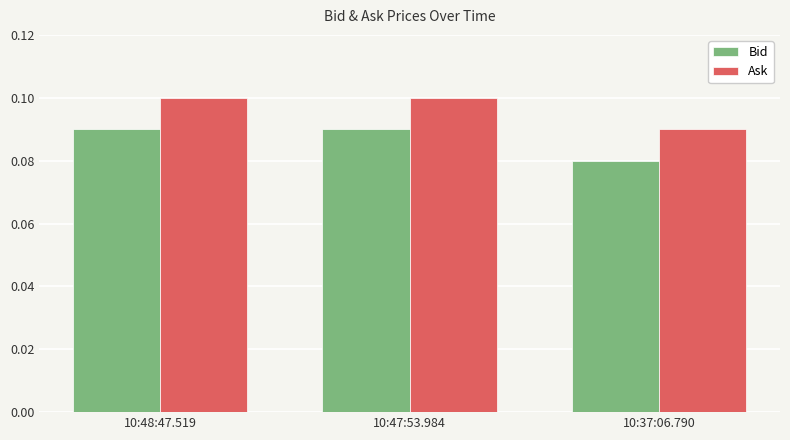

Is the value of Bid at 10:48:47.519 greater than the value of Ask at 10:48:47.519?

No